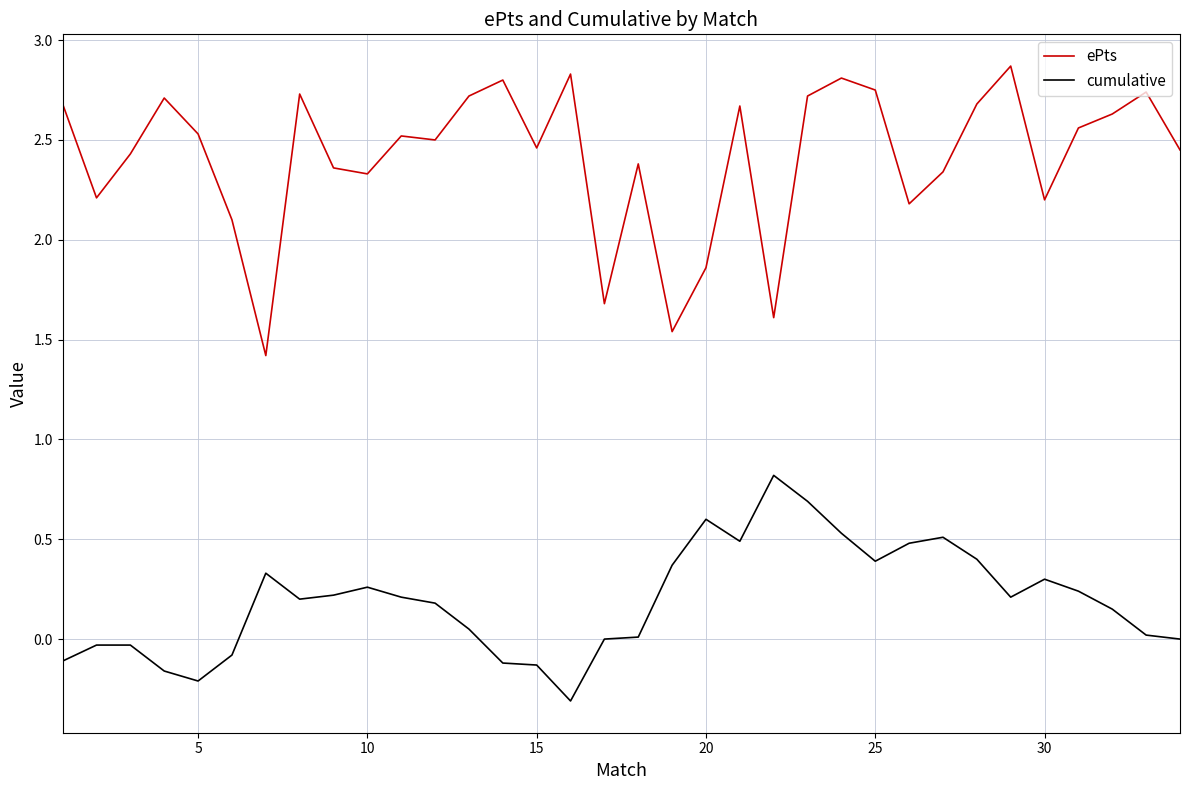

At how many categories does at least one series exceed 2?

29